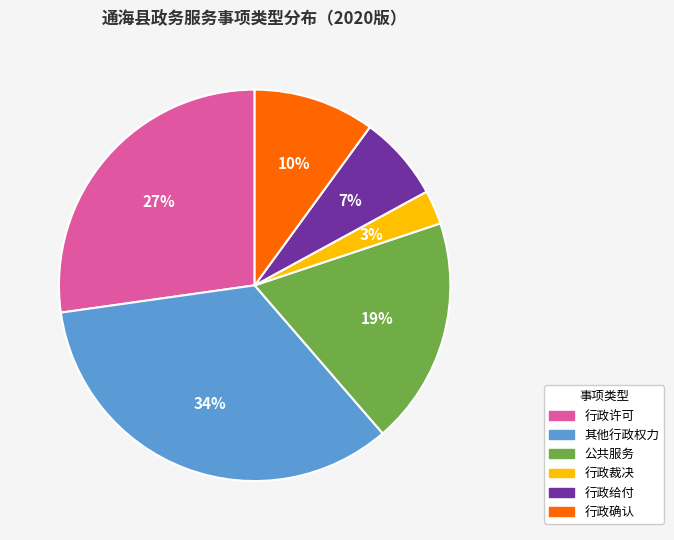

The 公共服务 slice represents 8% of the pie. True or false?

False